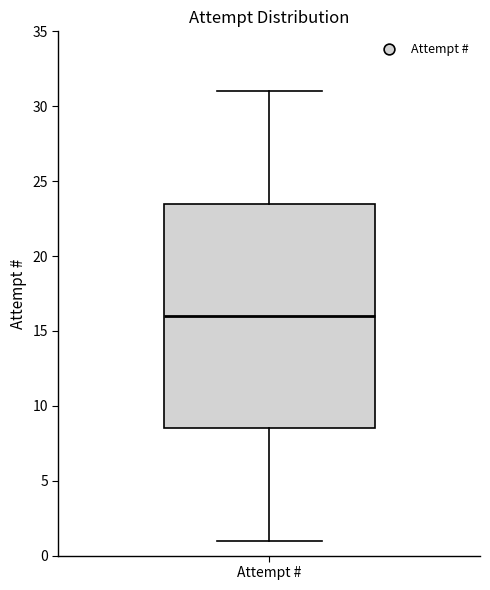

Where does the median line of the box for Attempt # sit on the y-axis? The values are not printed on the chart, so give them approximately, as read against the axis.

16.0